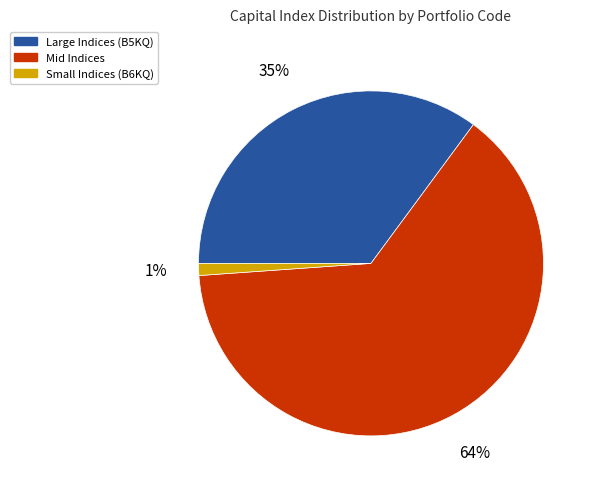

Combined, do Mid Indices and Large Indices (B5KQ) account for over 50%?

Yes